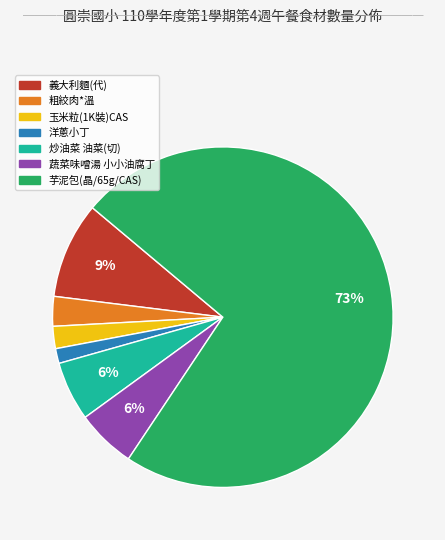

How many slices are in this pie chart?

7